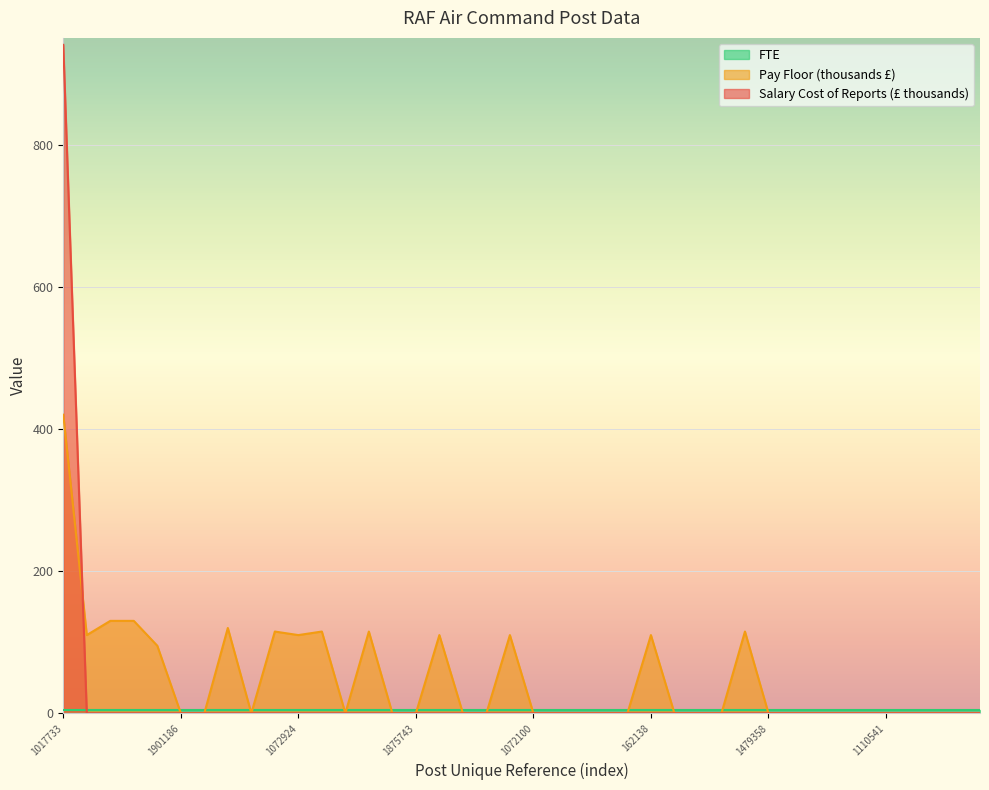

Is it true that Pay Floor (thousands £) equals 110.0 at 1072924?

True